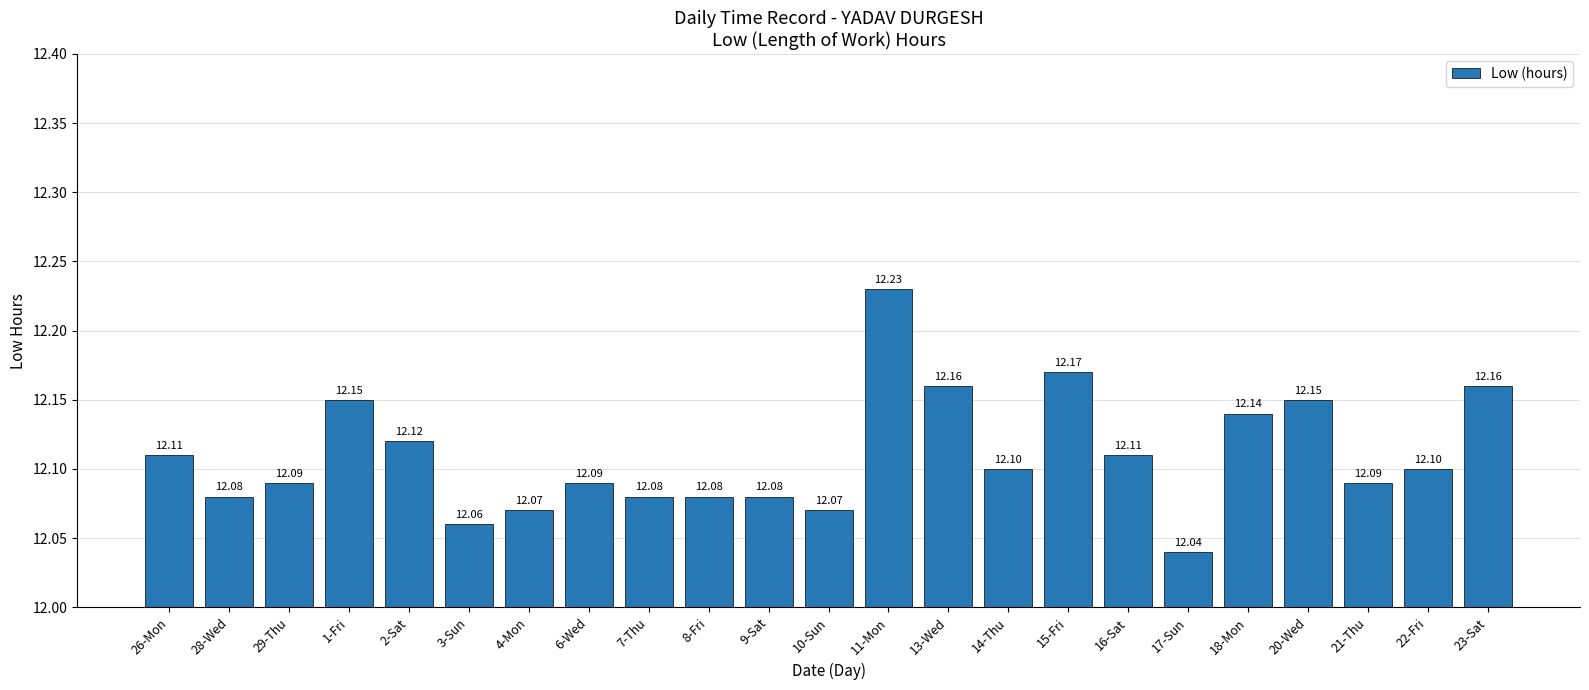

What is the label of the 10th bar from the right?

13-Wed